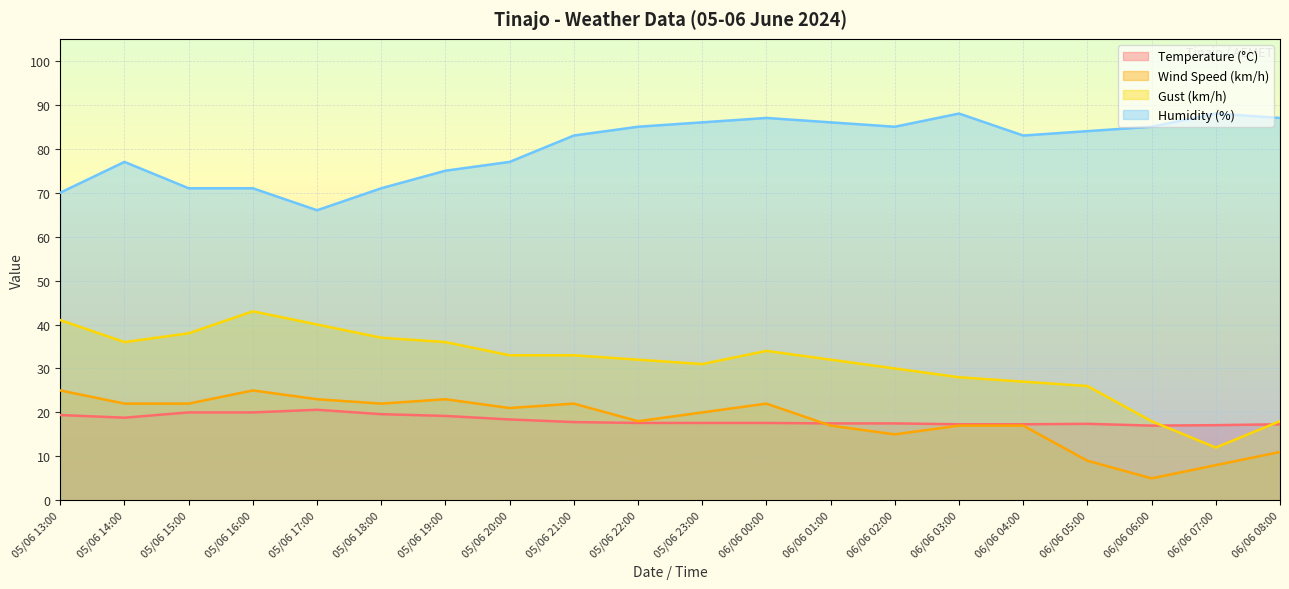

What is the approximate value of Humidity (%) at 05/06 23:00?

86.0